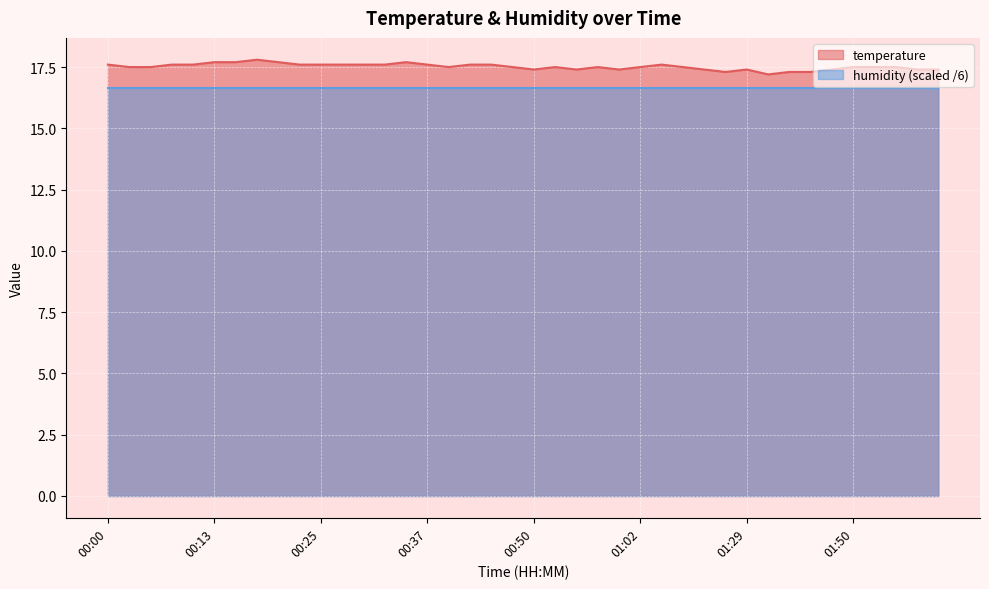

What is the sum of the values at 01:50 and 01:10?

34.9